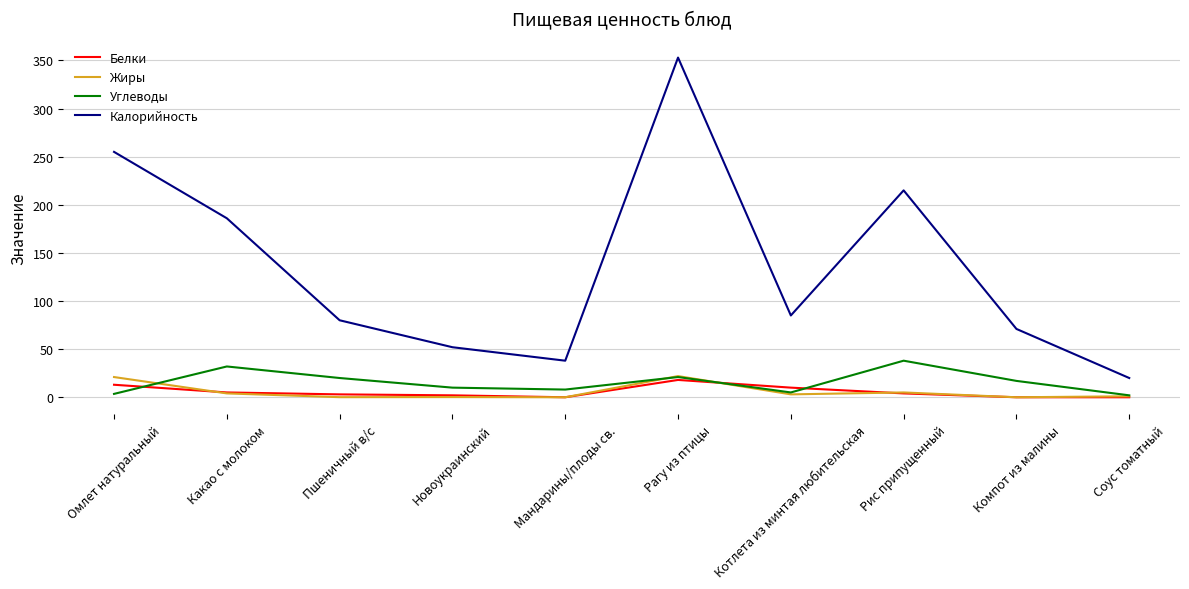

What is the greatest value displayed?

353.0